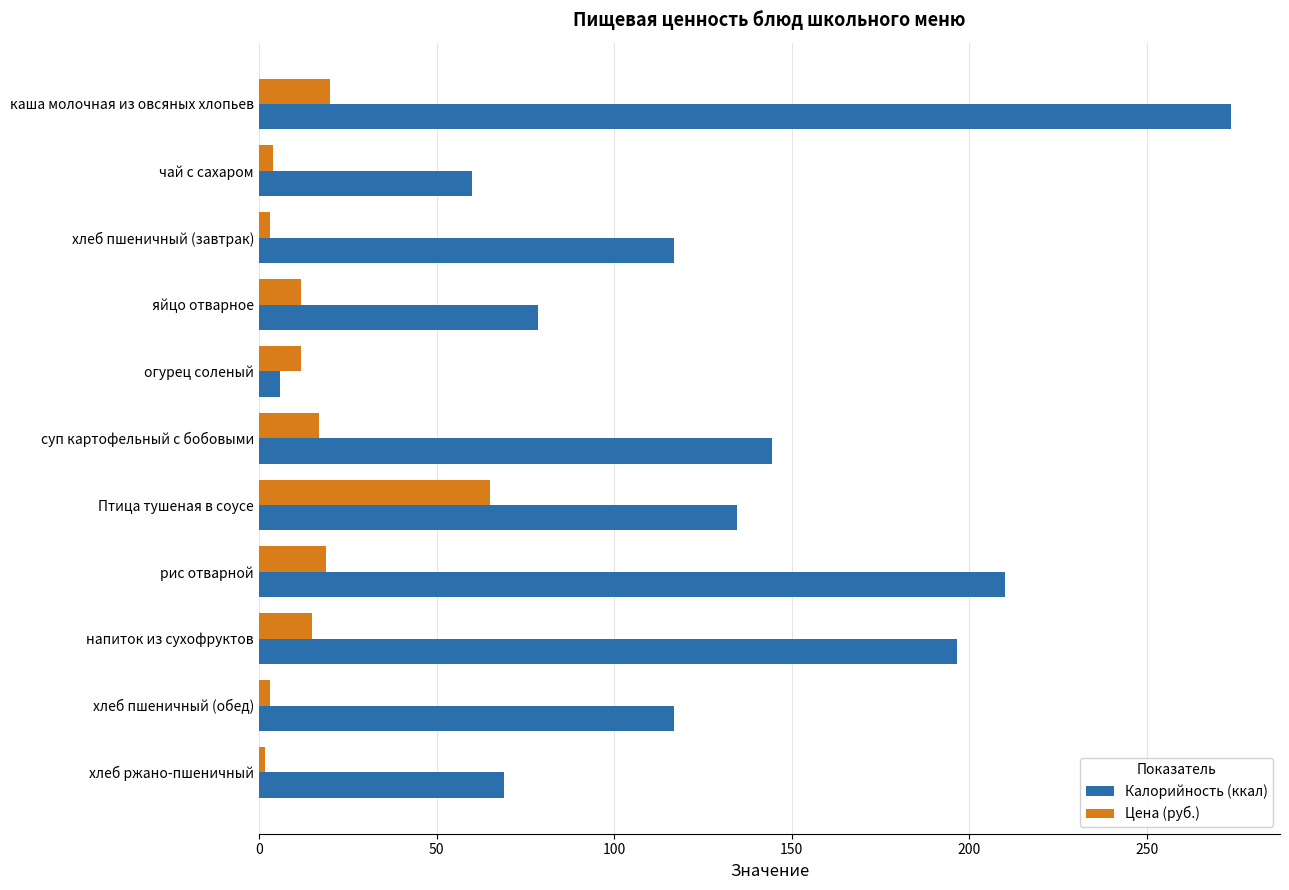

List the series in order of their overall mean, lowest first.

Цена (руб.), Калорийность (ккал)